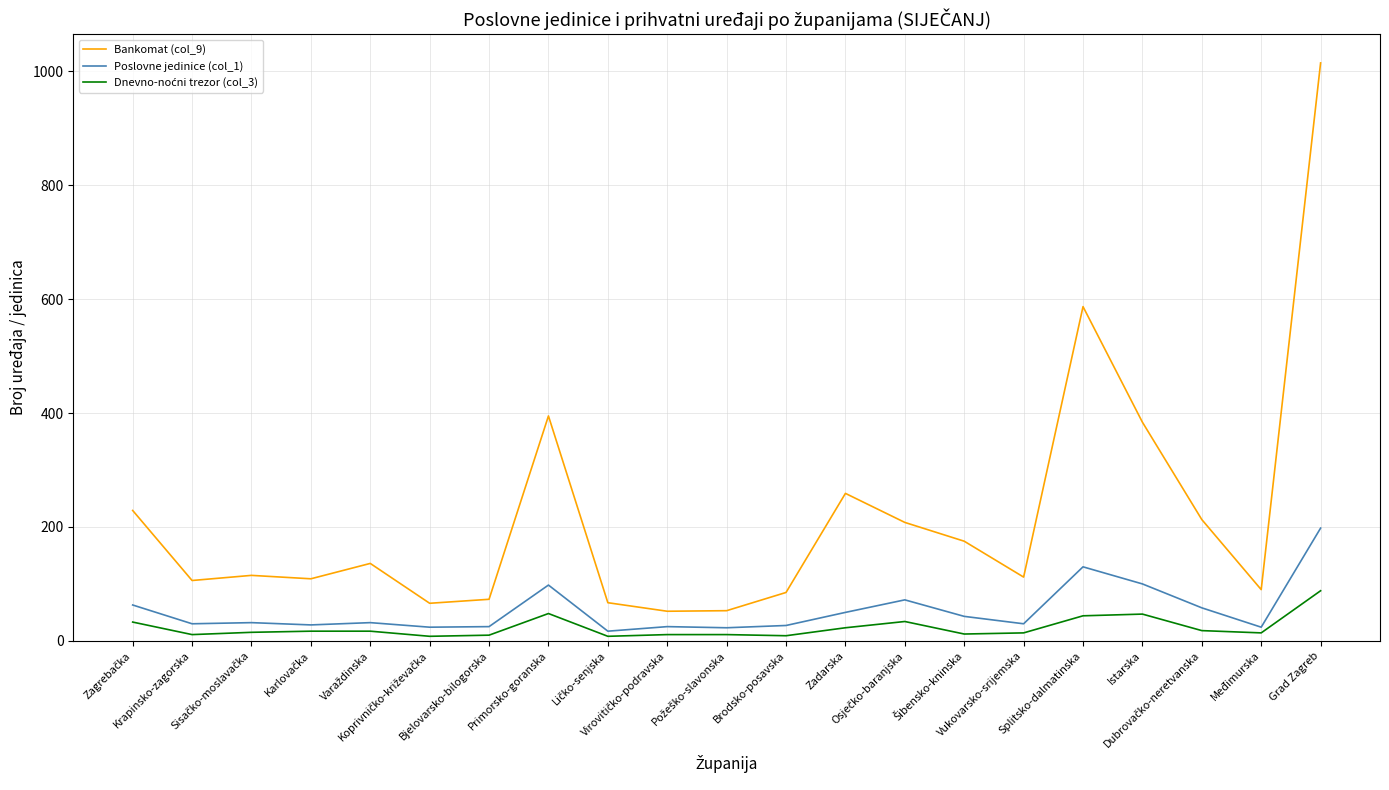

At which category does Bankomat (col_9) reach its first local valley?

Krapinsko-zagorska